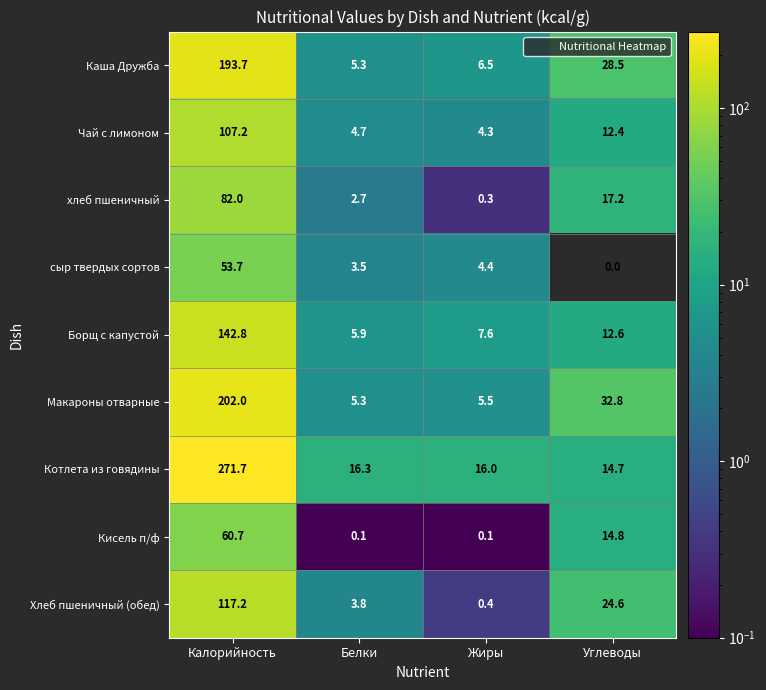

Where is Хлеб пшеничный (обед) nearest to the value 58?

Углеводы